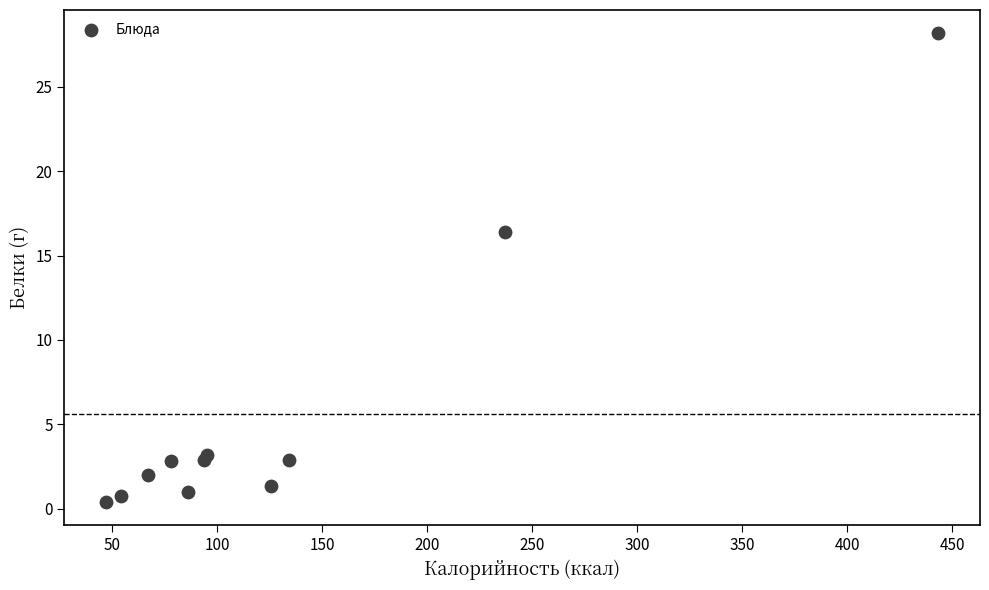

What is the average Y value?

5.6